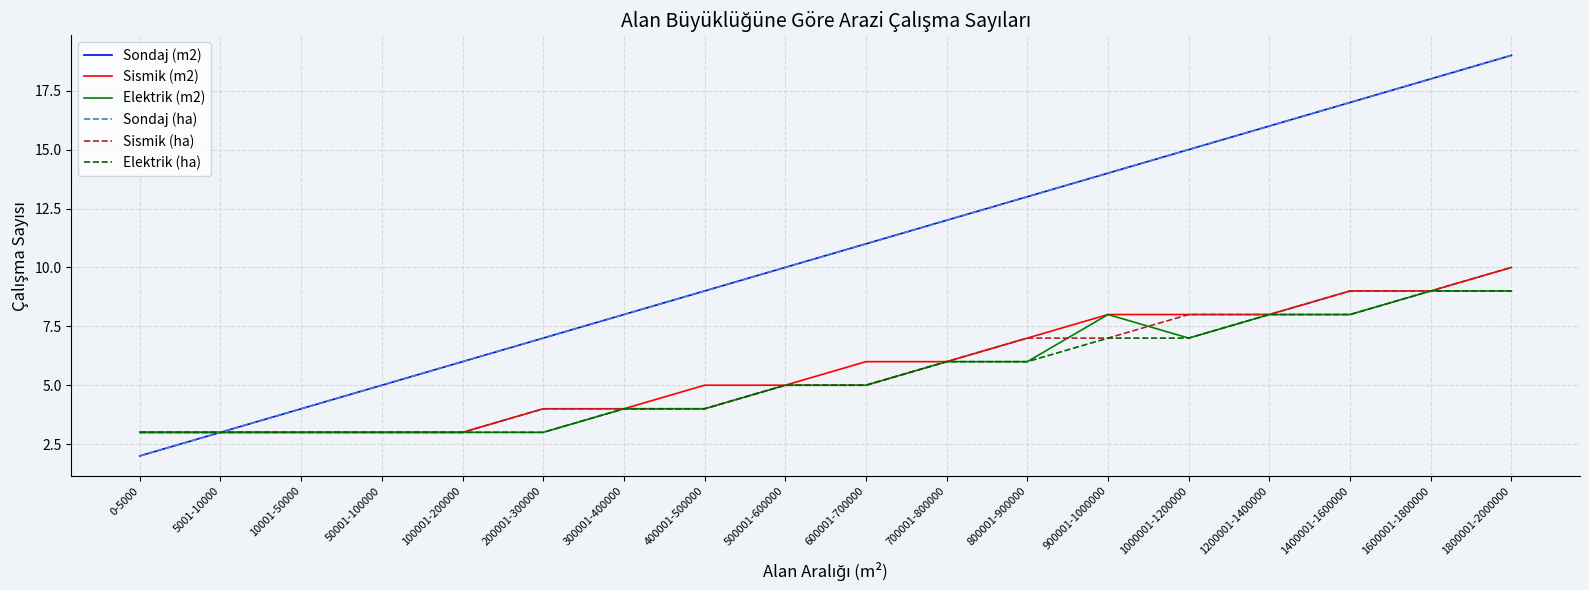

Is this an area chart (filled region under the line)?

No